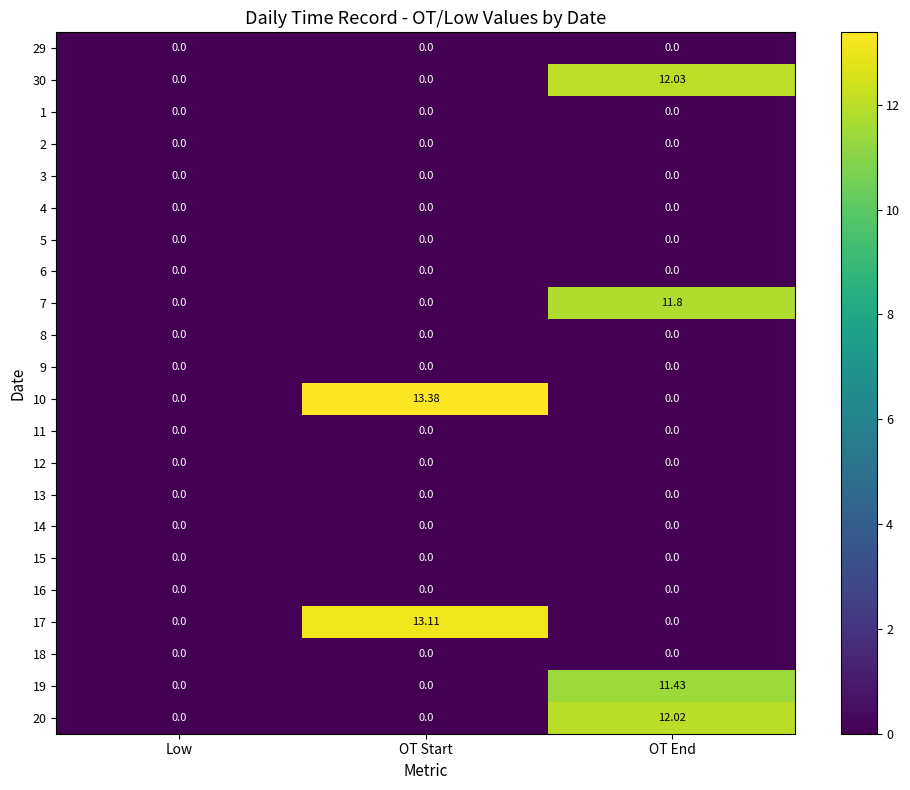

At which category does the chart reach its peak across all series?

OT Start